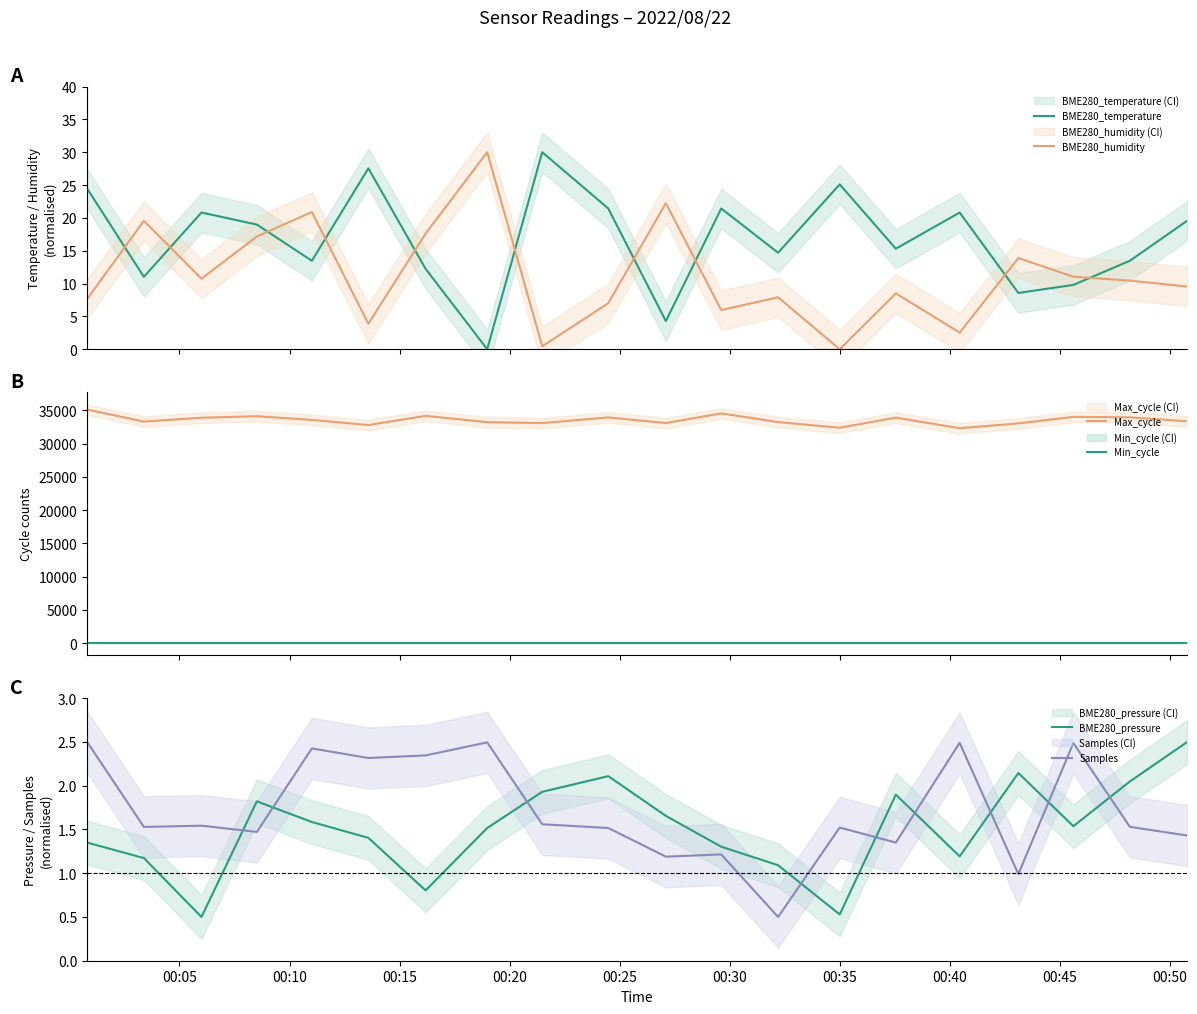

What is the approximate value of Max_cycle at 00:35?

32390.0